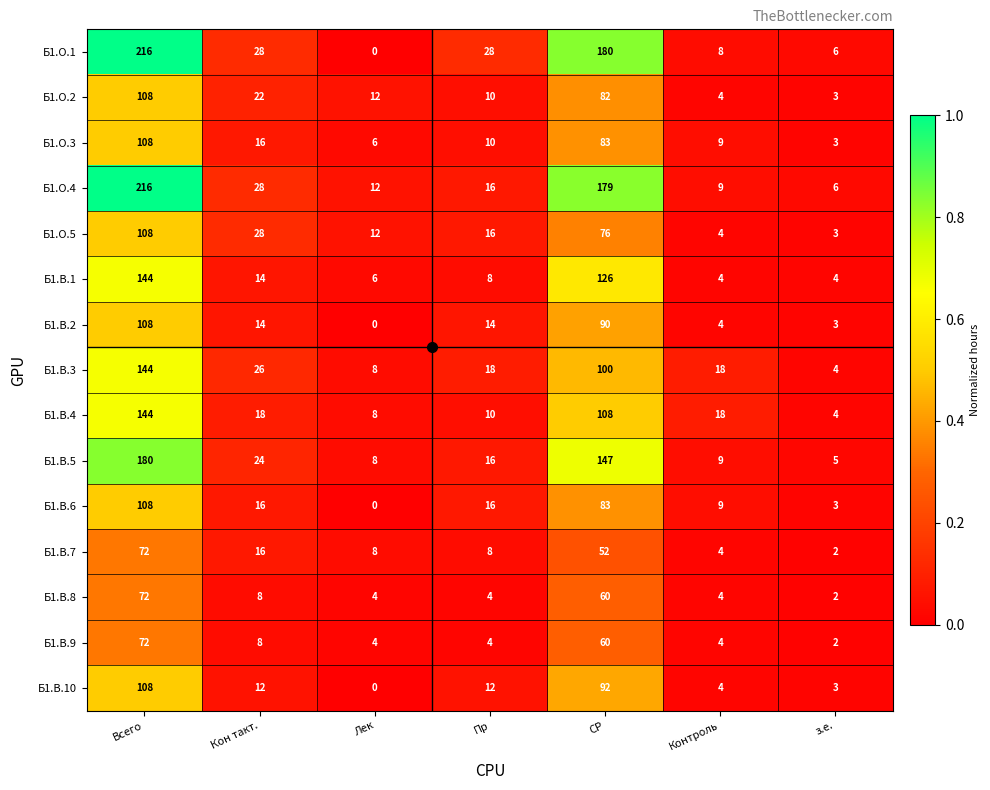

True or false: Б1.В.2 has a value of 59 at Всего.

False